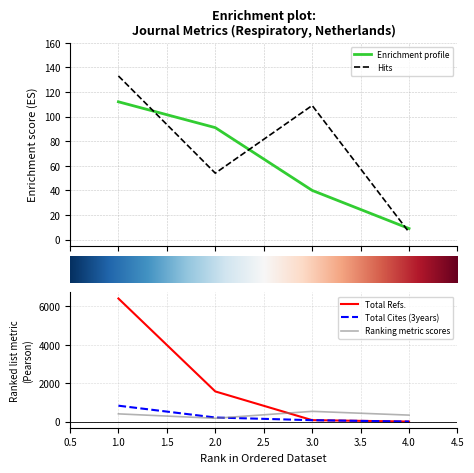

Count the H index values in the range 40 to 112.

3